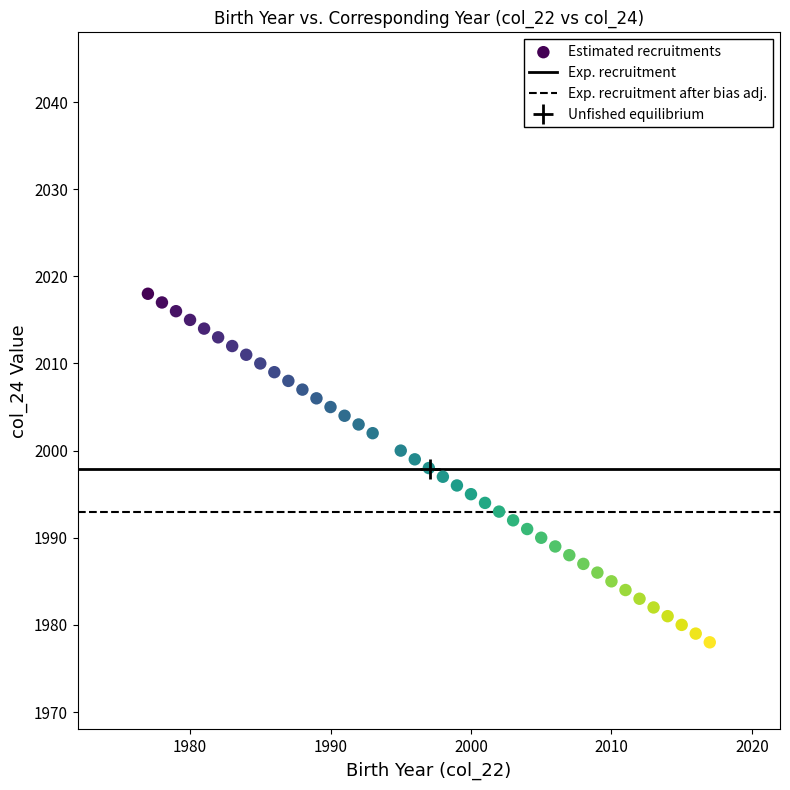

What is the range of X values (max minus min)?

40